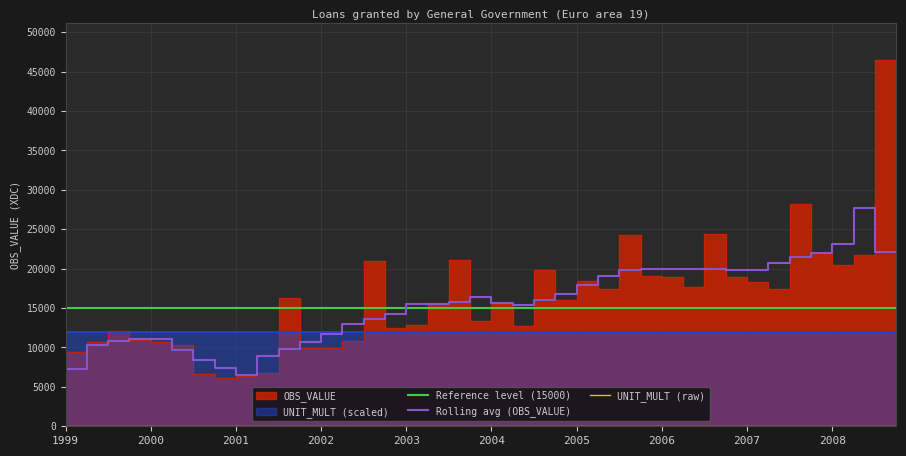

What is the difference between the values at 2003-Q1 and 2000-Q2?

1707.1